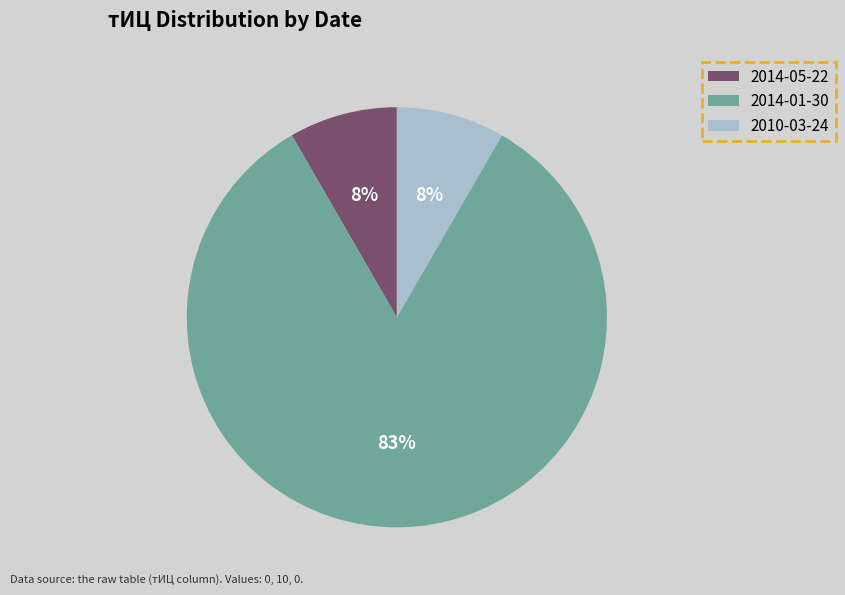

True or false: 2010-03-24 accounts for 8% of the total.

True